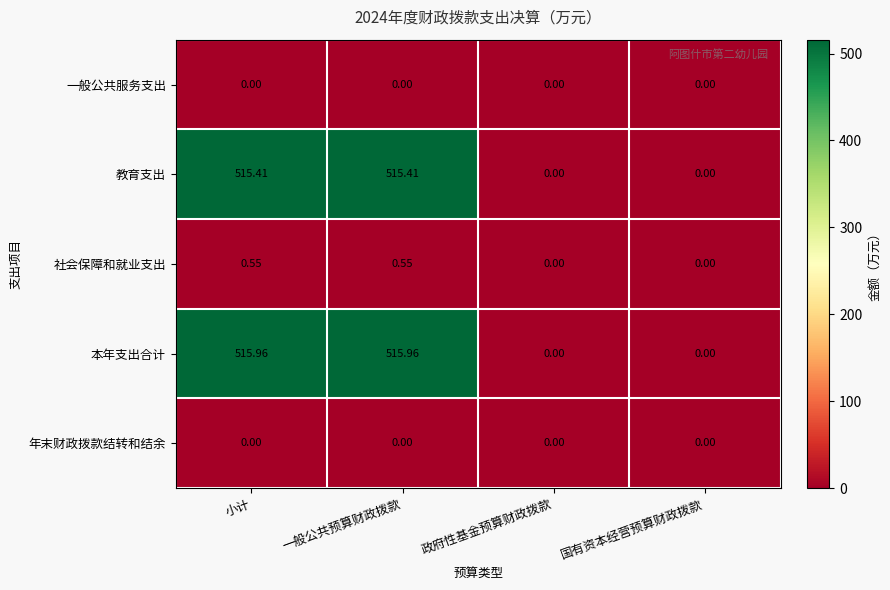

Which series changed the most between 小计 and 政府性基金预算财政拨款?

本年支出合计